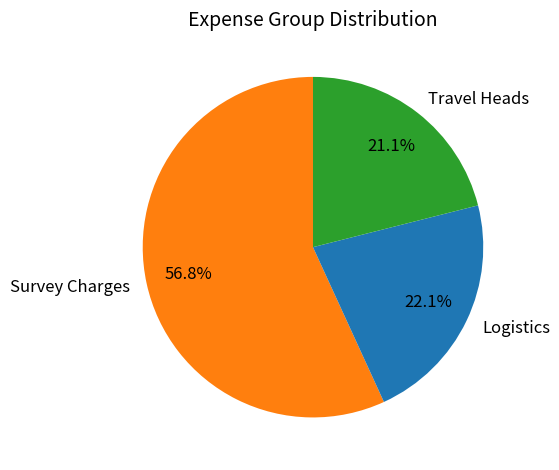

Which slice is the largest?

Survey Charges